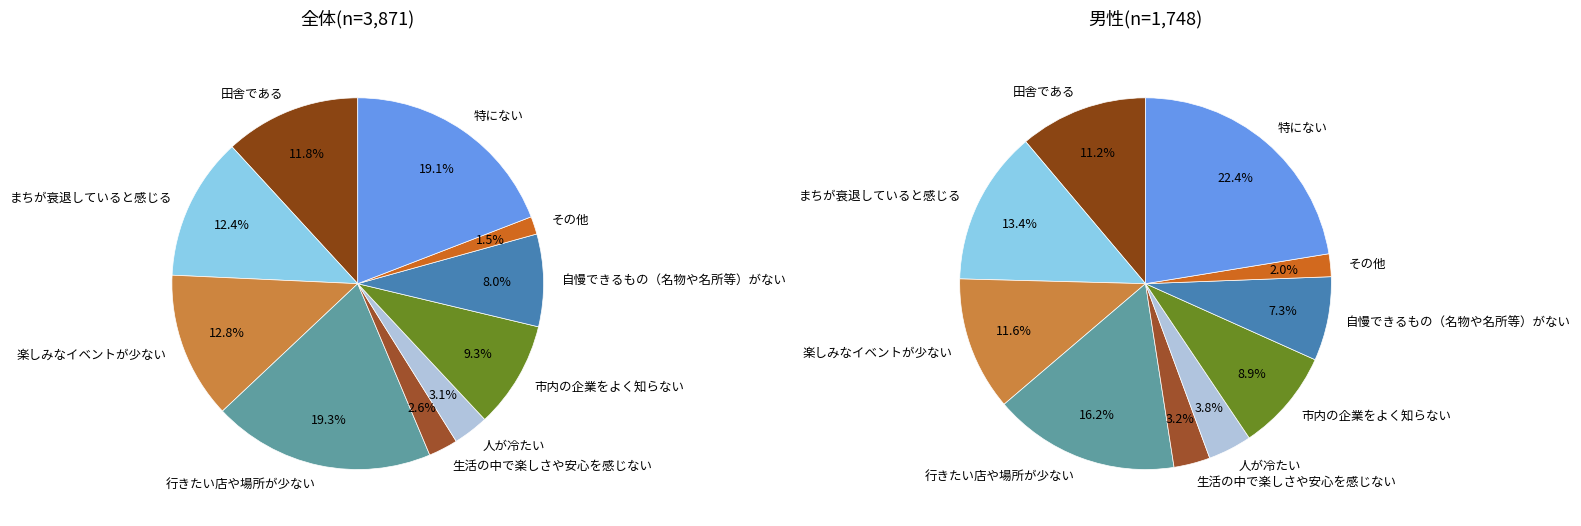

Which has a higher value, 生活の中で楽しさや安心を感じない or 田舎である?

田舎である